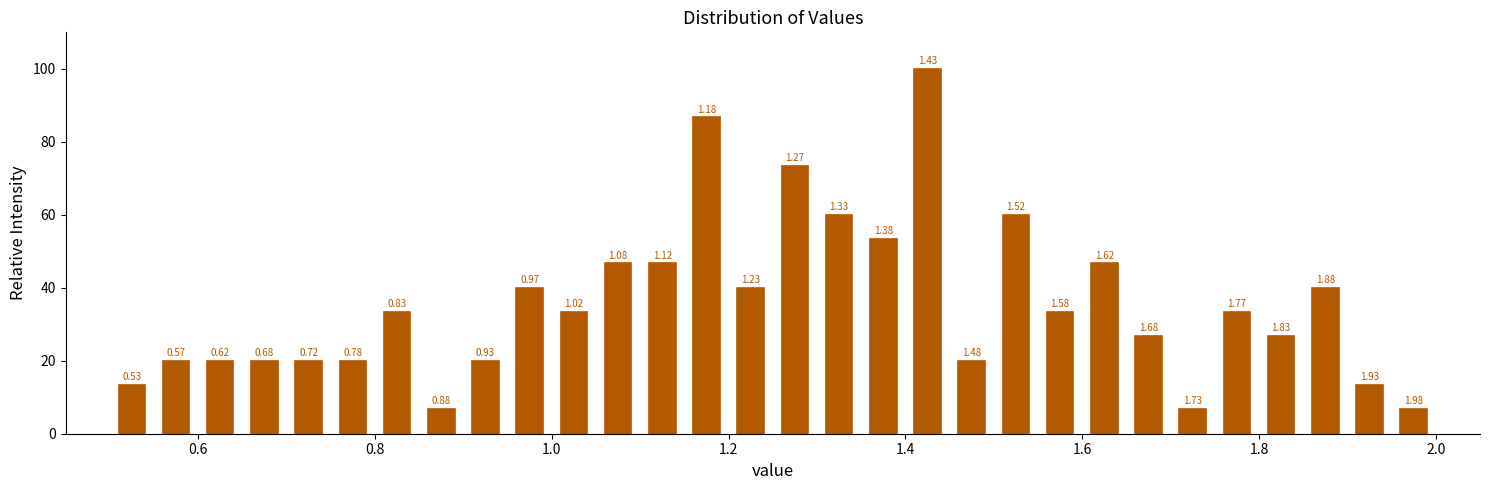

Around what value on the x-axis is the tallest bar? Give the approximate position of its centre, as read against the axis.

1.42